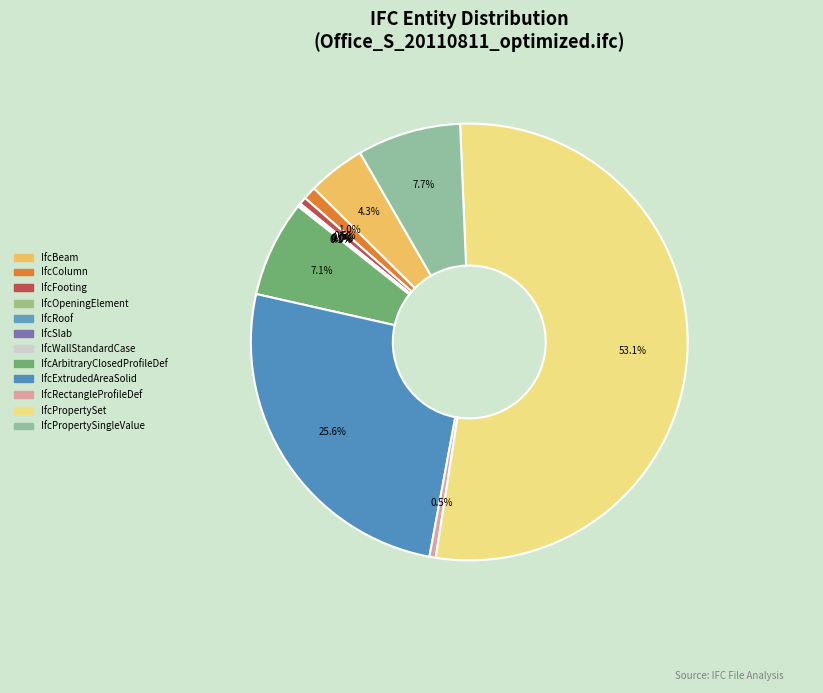

What portion of the pie excludes IfcWallStandardCase?

99.9%